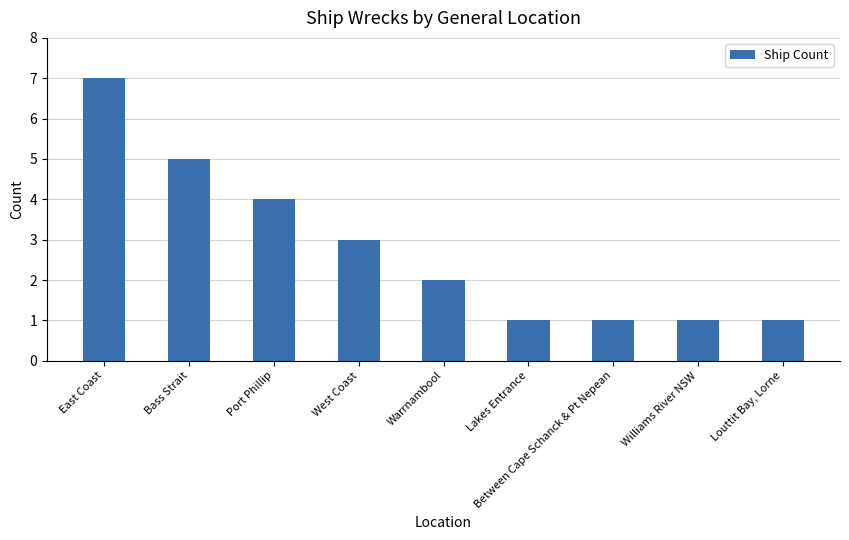

What is the ratio of the value at Between Cape Schanck & Pt Nepean to the value at Bass Strait?

0.2